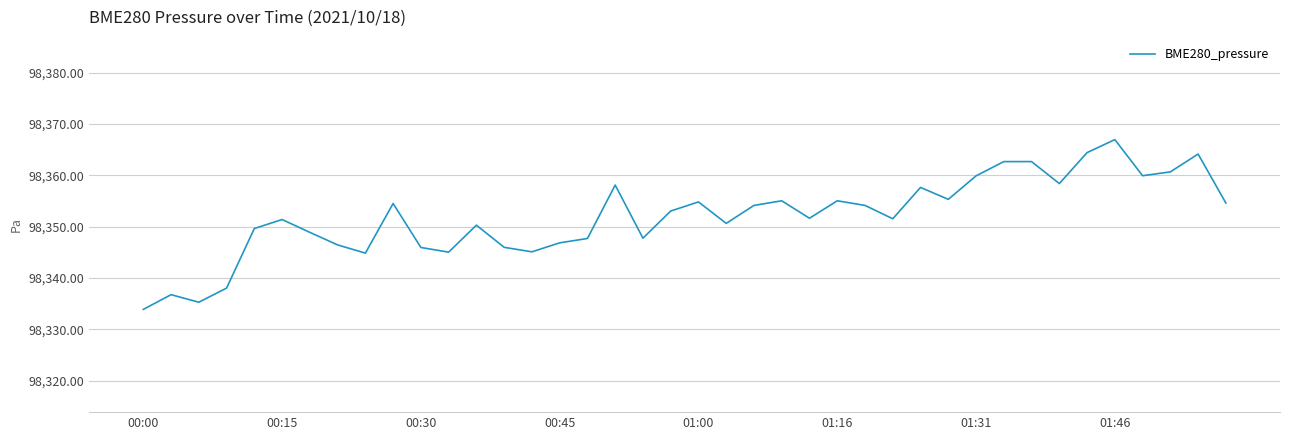

What is the difference between the maximum and minimum values?

33.1